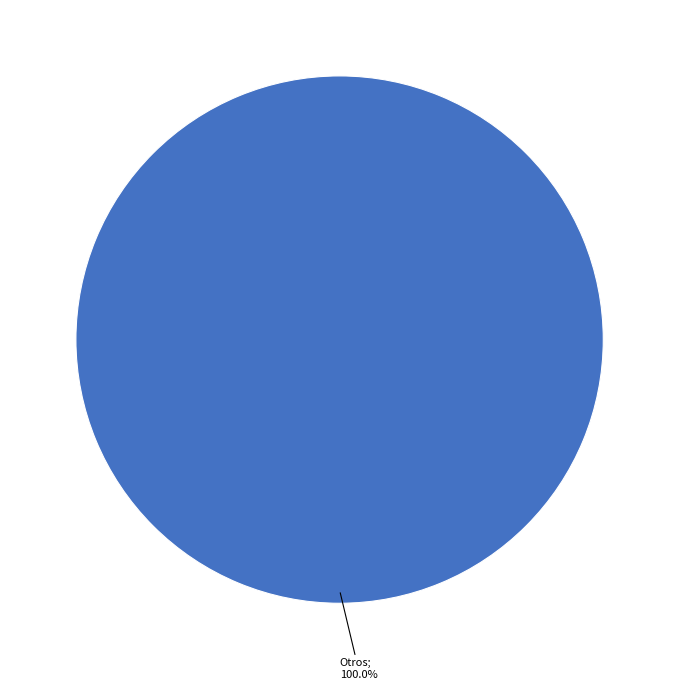

Count the number of slices in the pie.

1